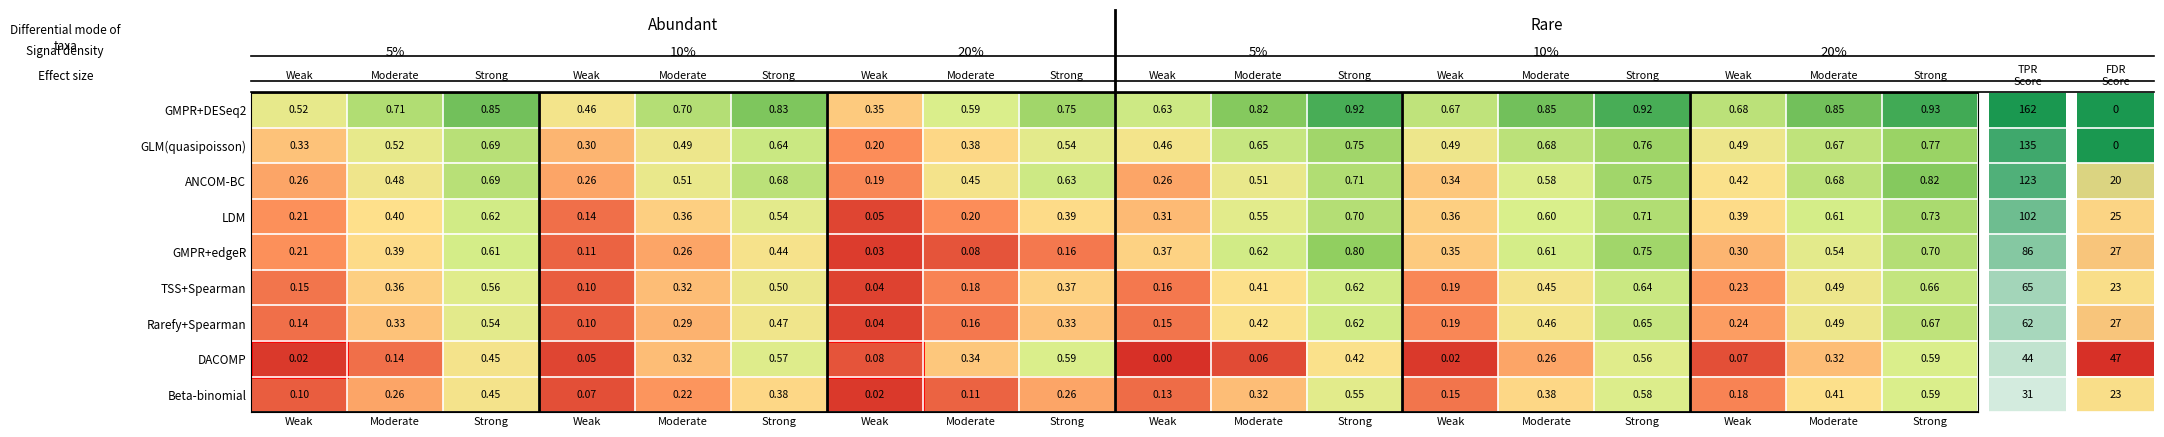

How many data points does each series have?

18